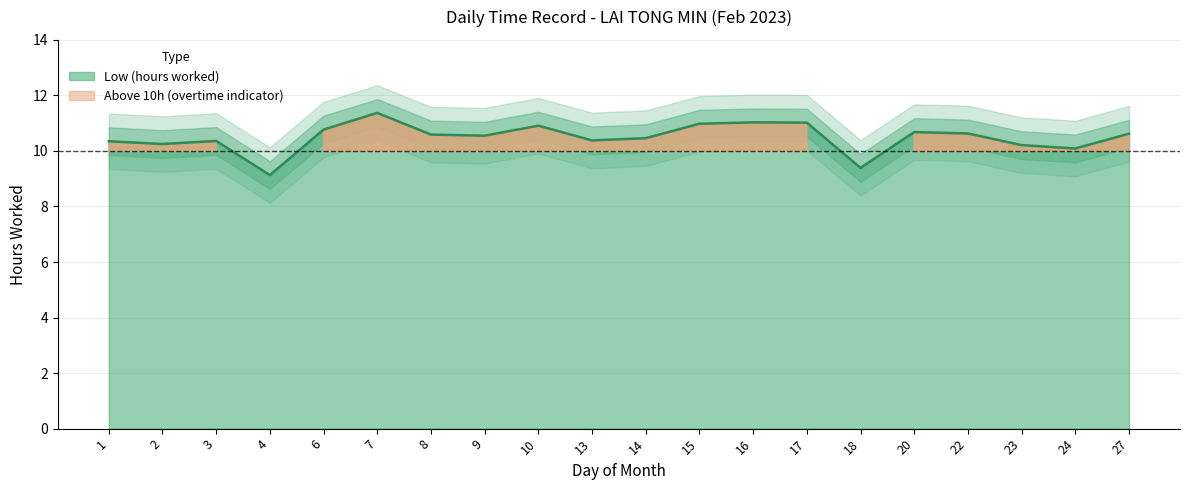

Reading right to left, what are all the values shown in this chart?

27=10.6	24=10.1	23=10.2	22=10.6	20=10.7	18=9.4	17=11.0	16=11.0	15=11.0	14=10.5	13=10.4	10=10.9	9=10.6	8=10.6	7=11.4	6=10.8	4=9.1	3=10.4	2=10.2	1=10.3